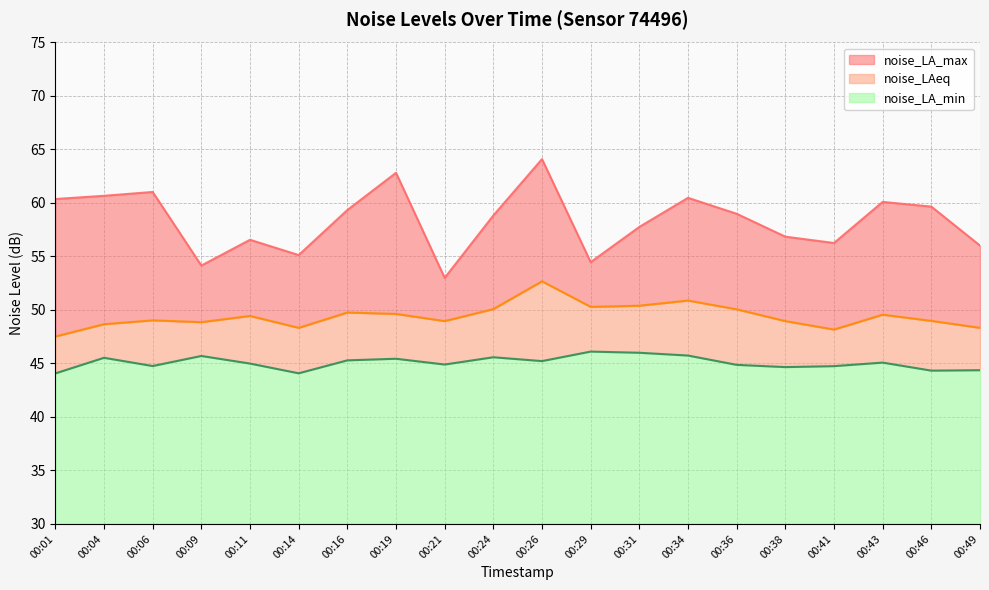

The value of noise_LA_min at 00:29 is 46.1. True or false?

True